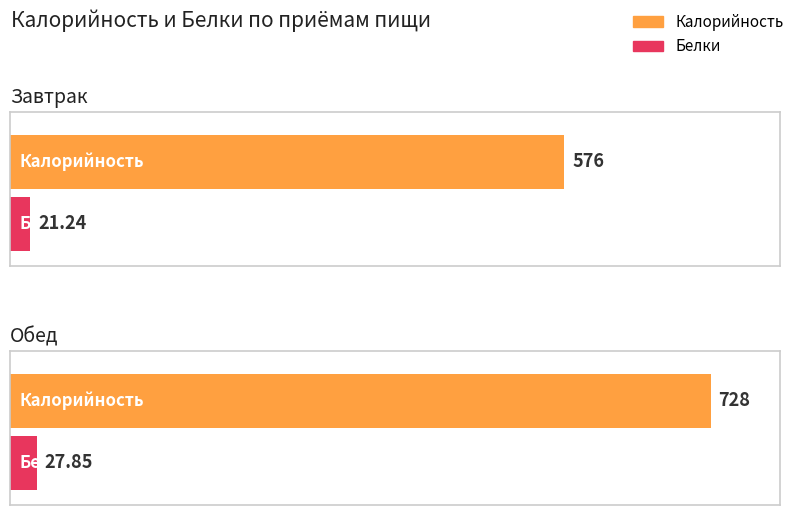

How many distinct data groups are displayed?

2